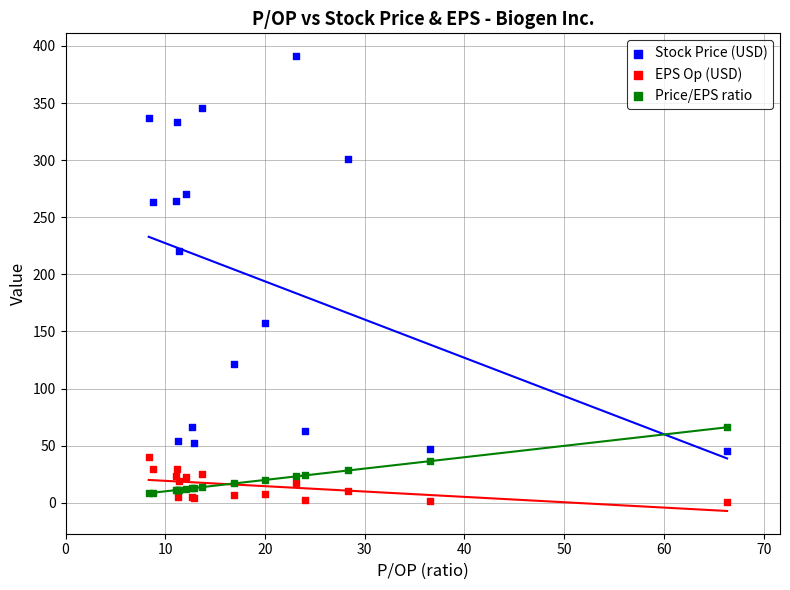

Which series contains the highest Y value?

Stock Price (USD)